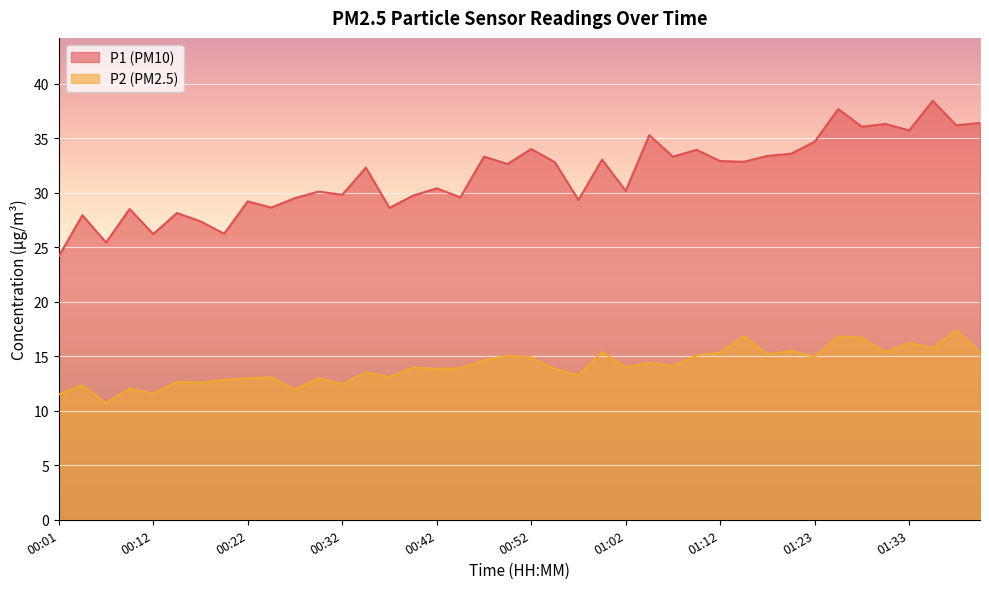

Which series has the widest spread of values?

P1 (PM10)